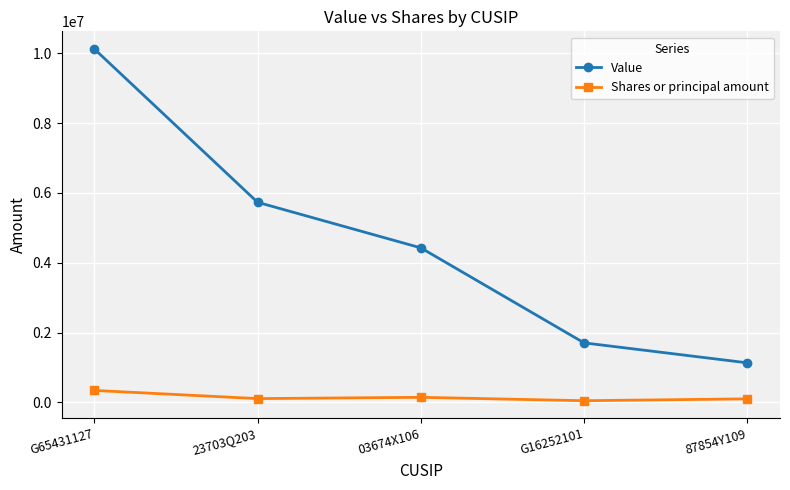

What is the smallest value displayed?

47500